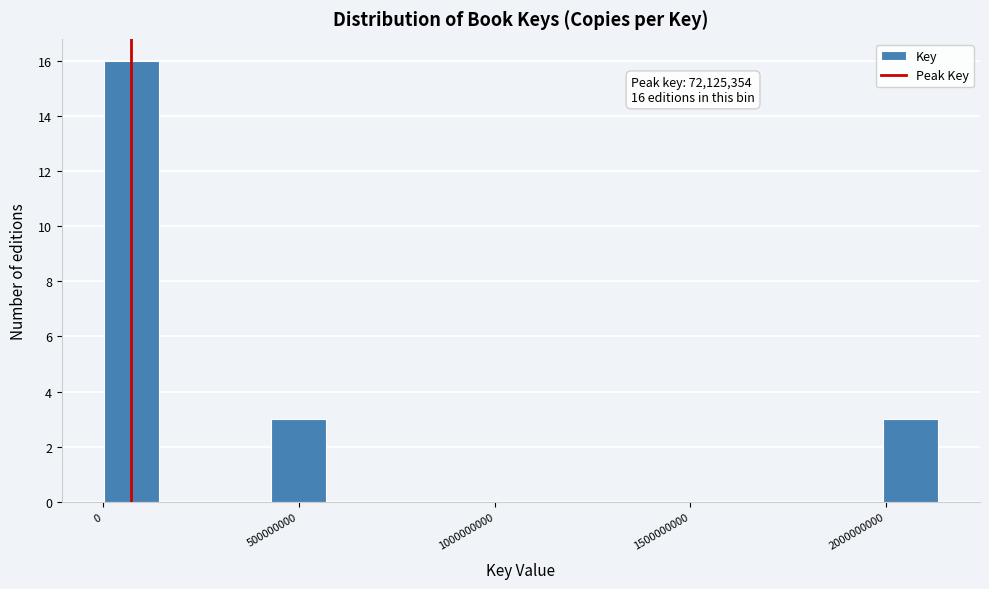

Read against the x-axis, roughly where is the centre of the tallest bar?

50000000